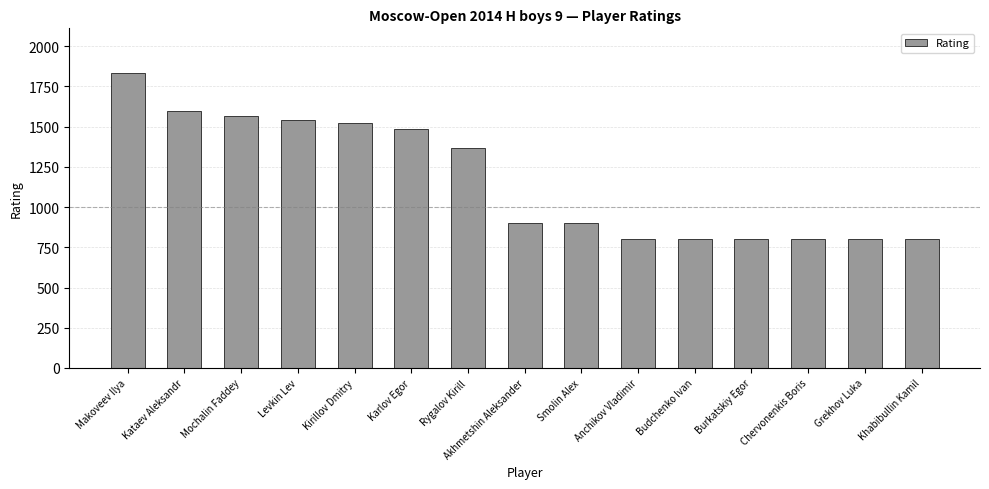

What is the label of the 14th bar from the right?

Kataev Aleksandr